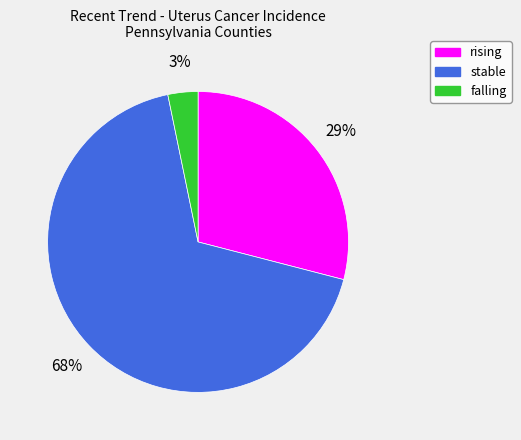

Is the sum of falling and rising greater than half?

No